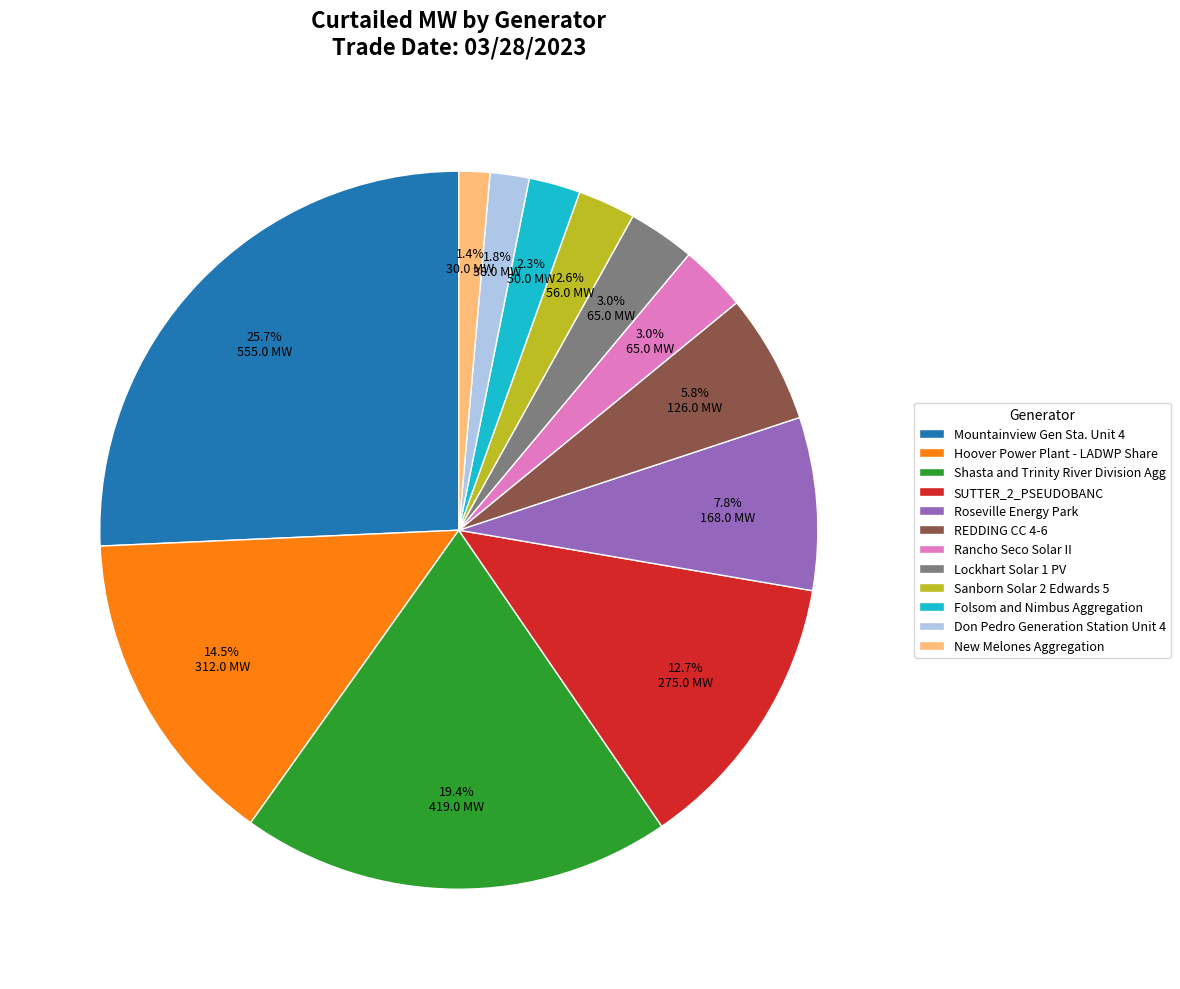

What is the ratio of the value at Lockhart Solar 1 PV to the value at Roseville Energy Park?

0.4